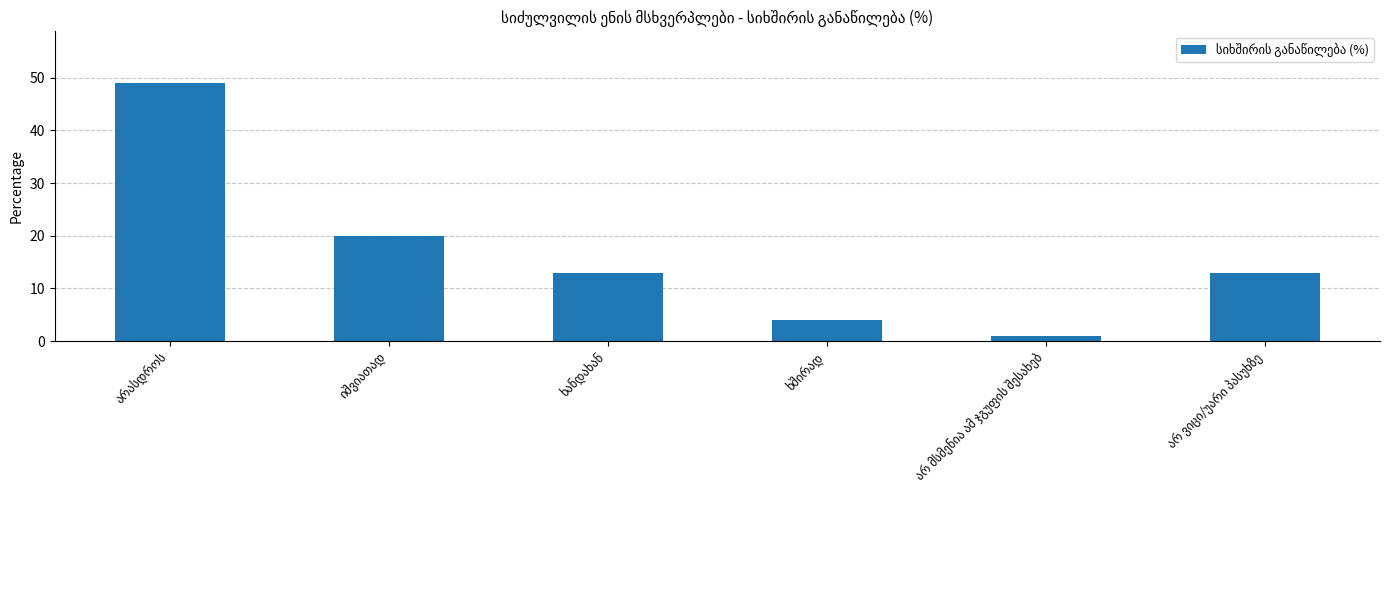

Are the bars horizontal?

No